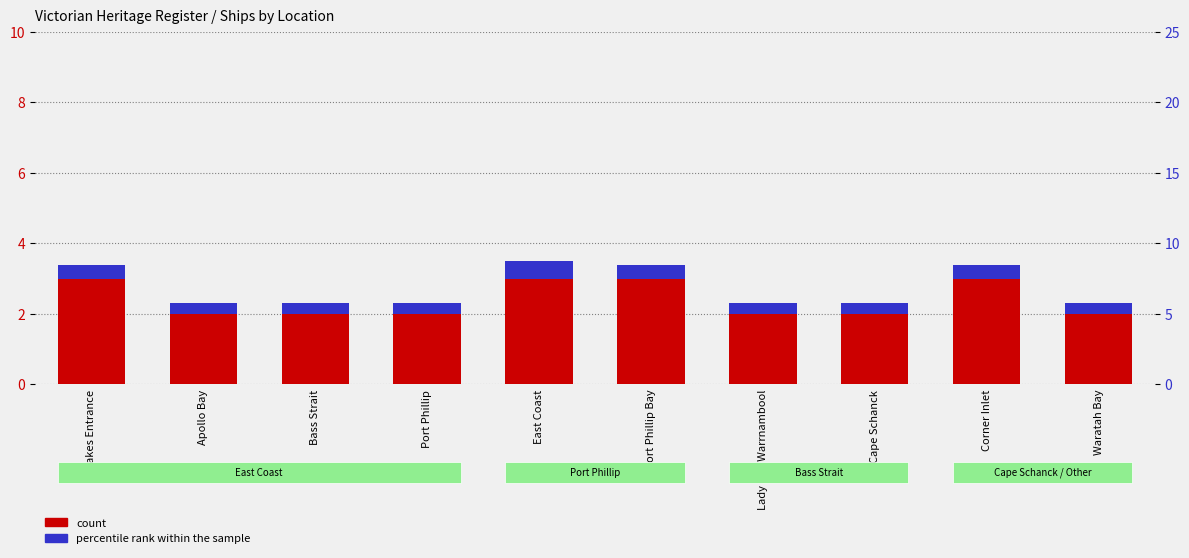

List the series in order of their peak value, lowest first.

percentile rank within the sample, count